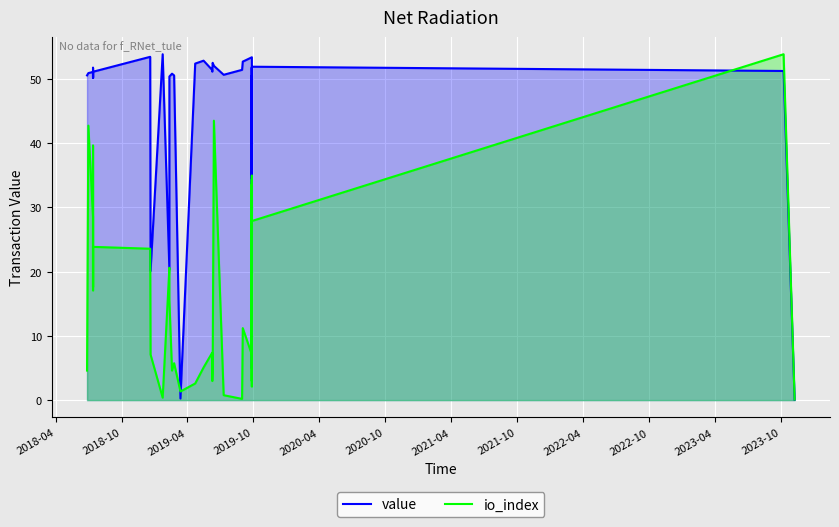

At how many categories does at least one series exceed 17?

37